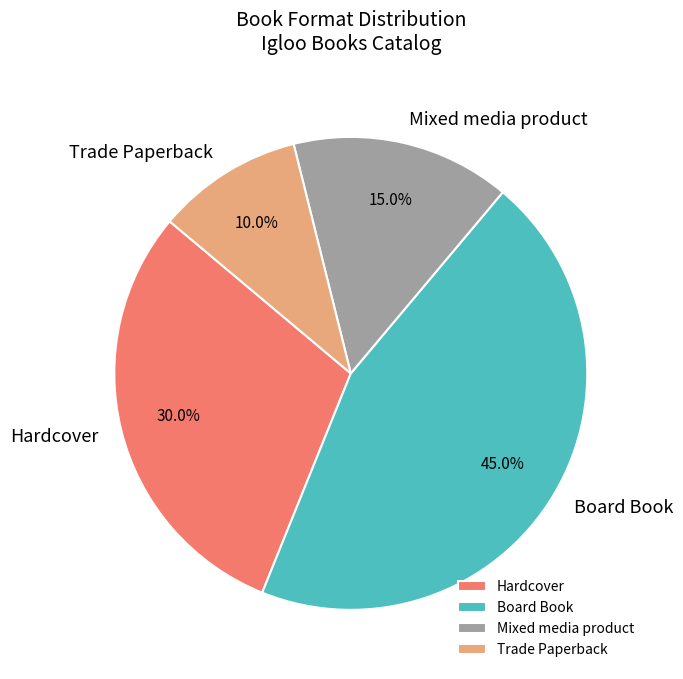

Is there any slice that represents more than half of the pie?

No